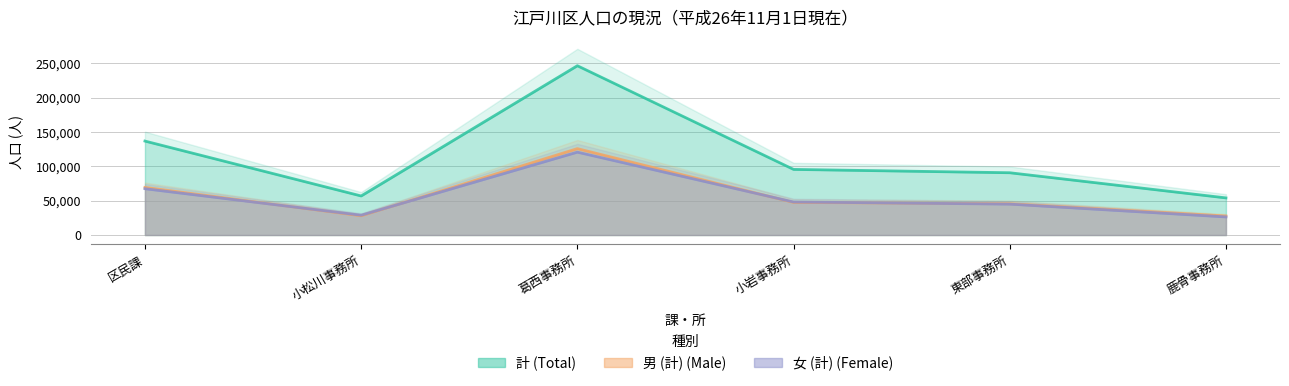

How many interior local peaks does the 計 series have?

1